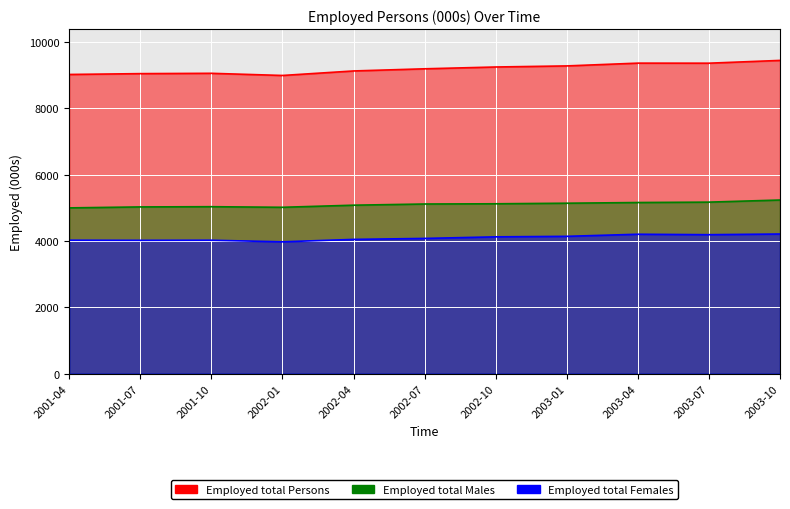

How many values in the Employed total Persons series are below 9194?

5